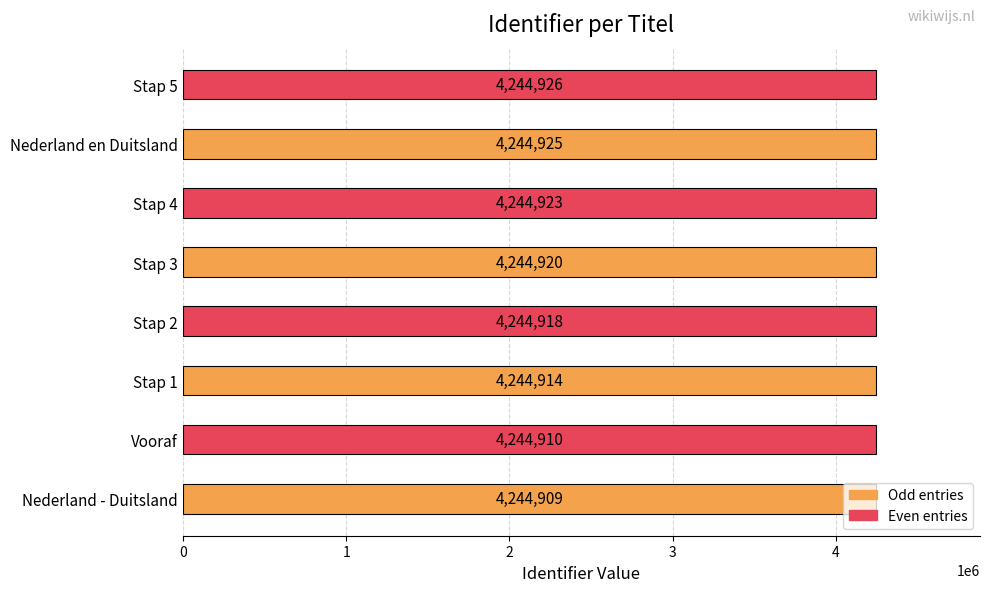

True or false: the data shows 7018311 at Stap 4.

False